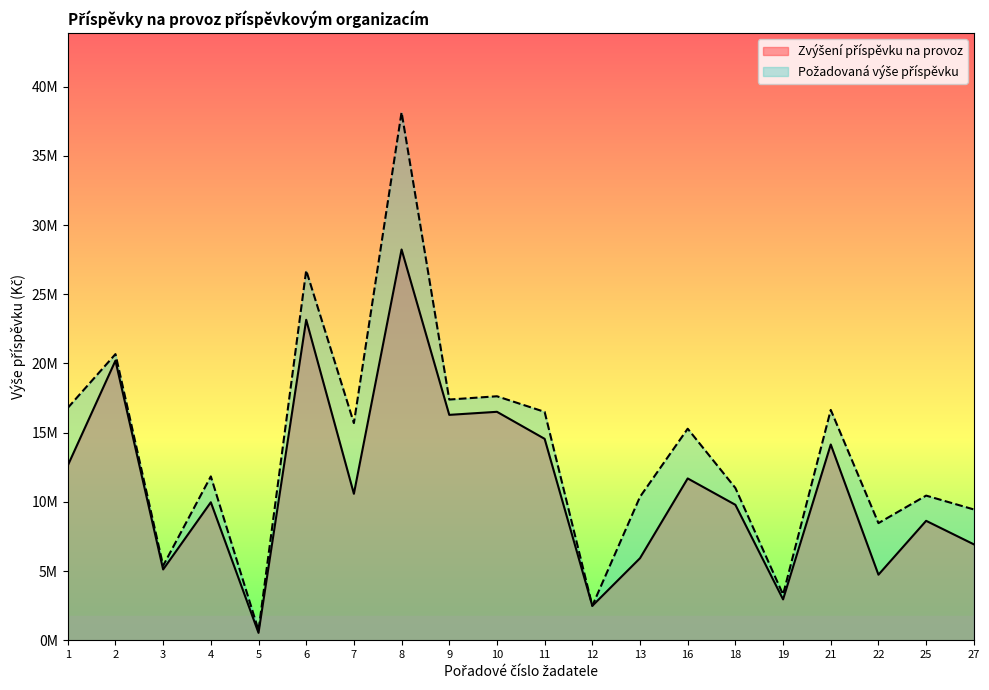

At how many categories does at least one series exceed 32087336?

1